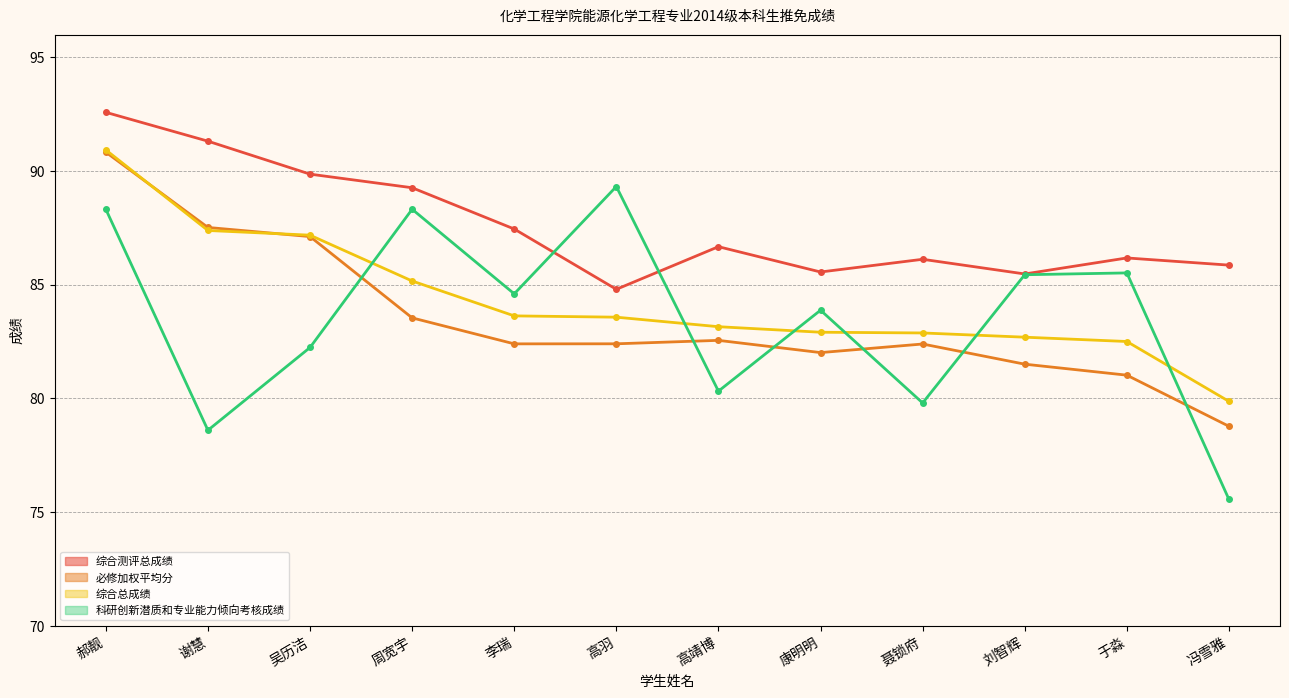

Which series has the widest spread of values?

科研创新潜质和专业能力倾向考核成绩（线）